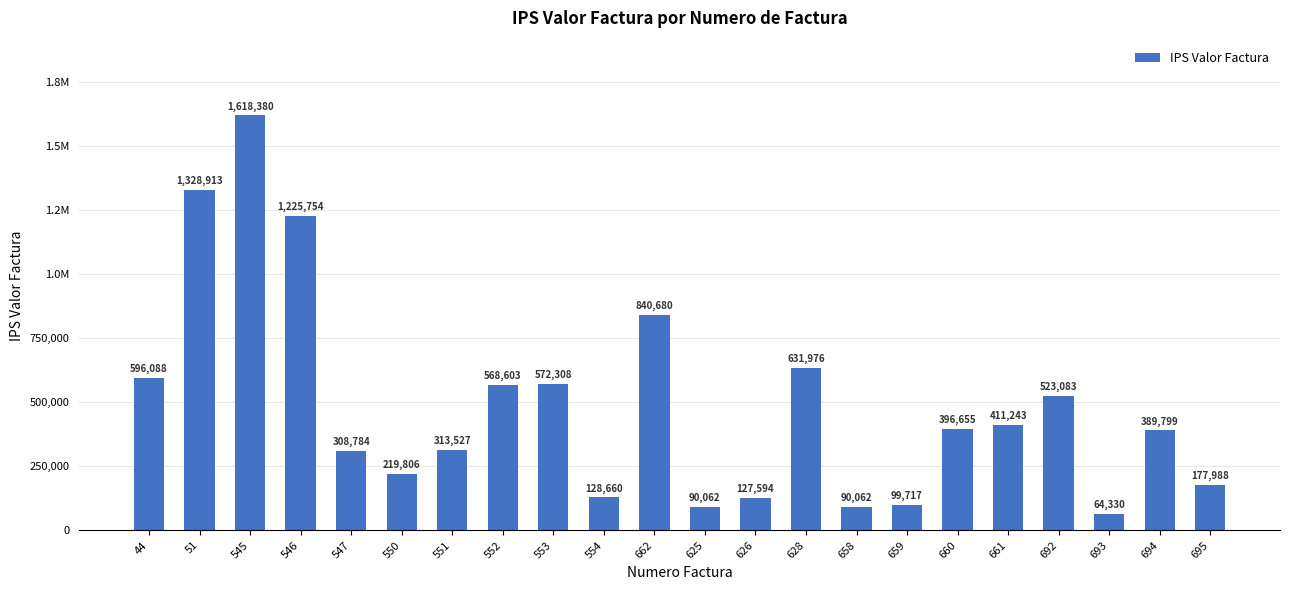

Which label corresponds to the largest value in the chart?

545